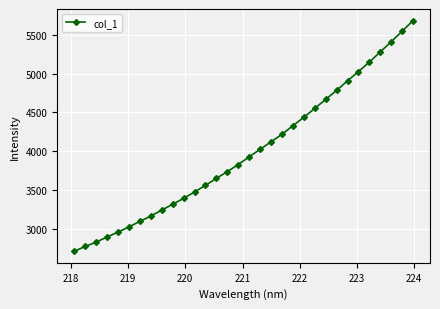

What is the value of the 16th point from the left?

3829.5